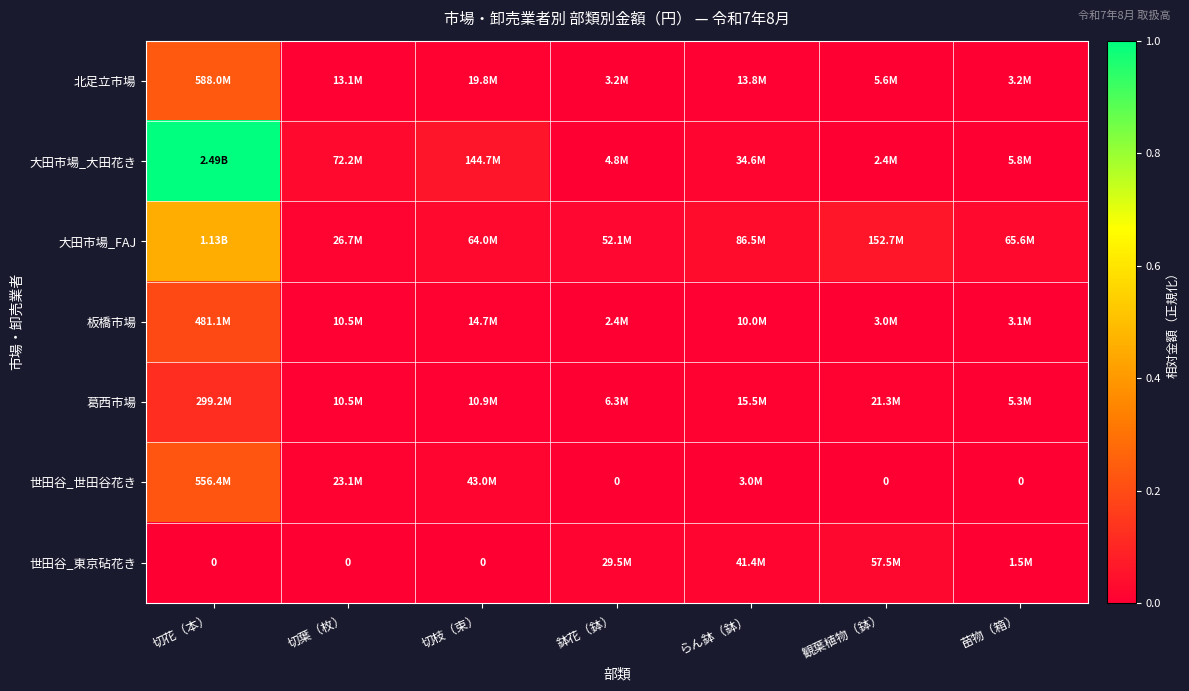

What is the total value across all series at 切葉（枚）?

0.1